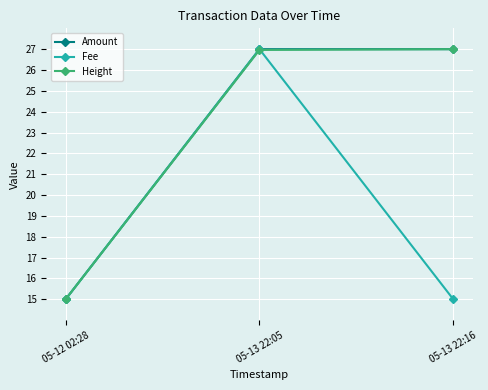

Where does the Amount series first go above 26?

05-13 22:05